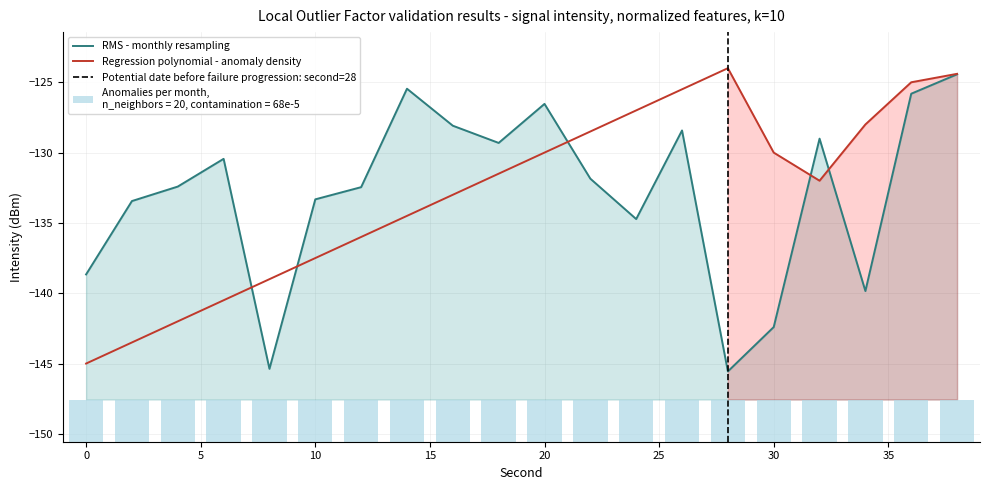

List the series in order of their peak value, highest first.

Regression polynomial - anomaly density, RMS - monthly resampling, Anomalies per month